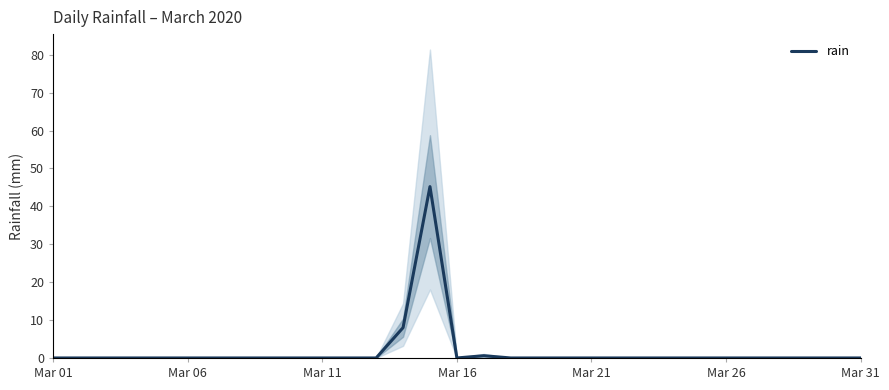

True or false: rain has a value of -26.8 at Mar 21.

False